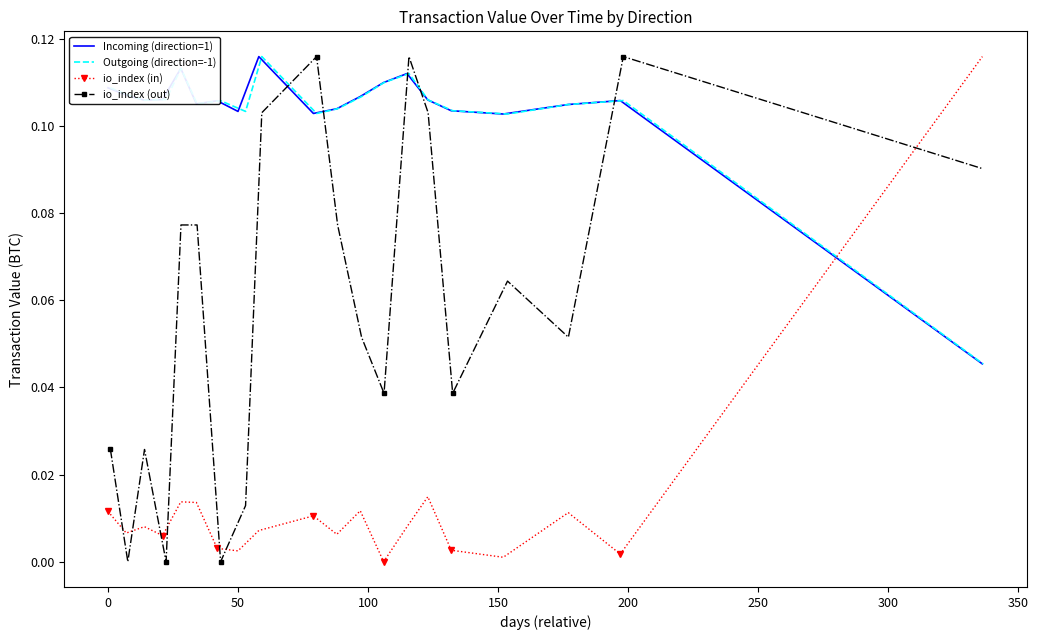

After their last crossing, which series has the higher values: Outgoing (direction=-1) or io_index (out)?

io_index (out)